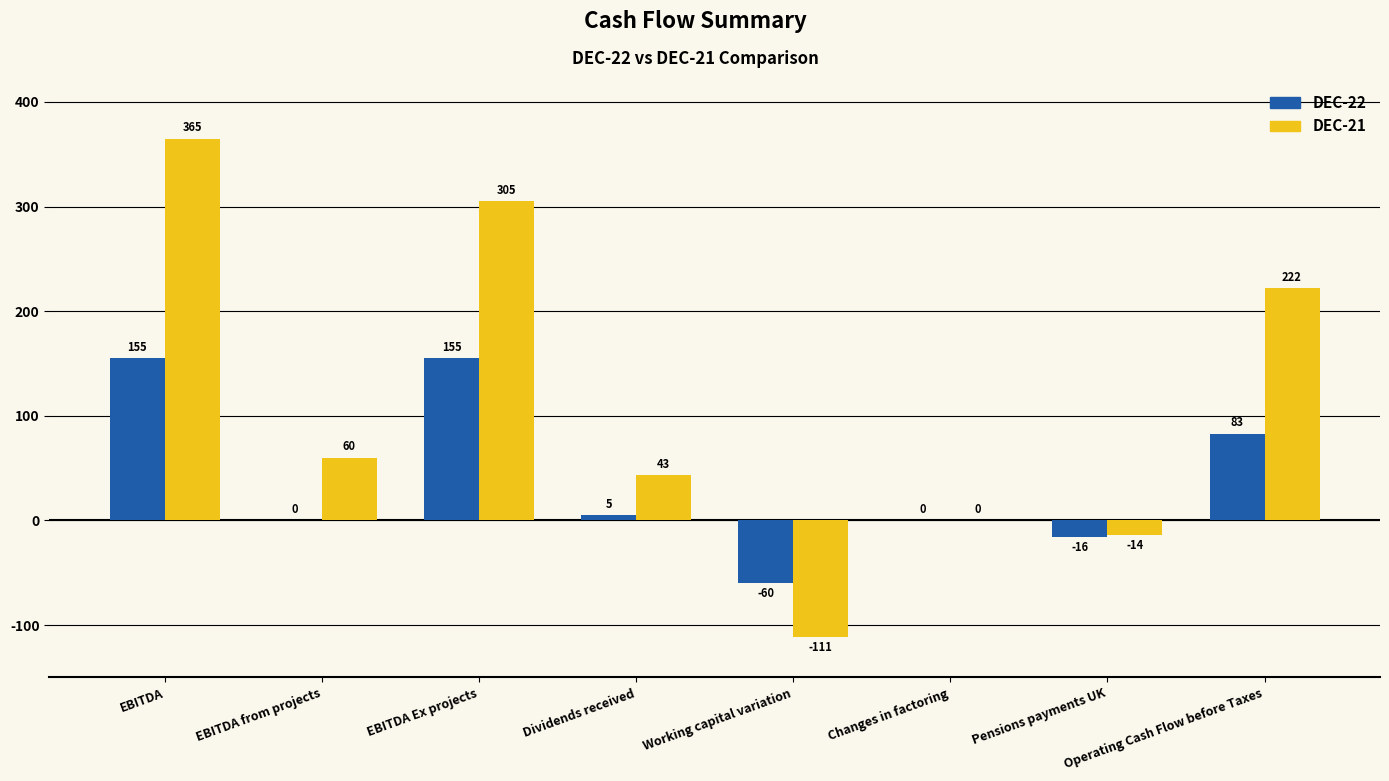

How many groups of bars are there?

8